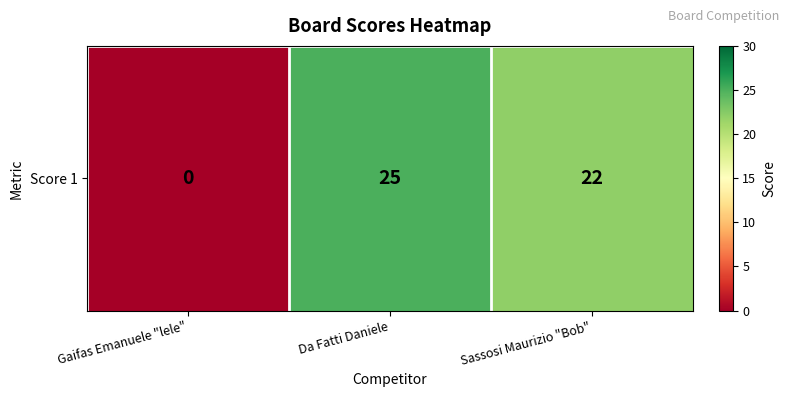

Which has a higher value, Sassosi Maurizio "Bob" or Da Fatti Daniele?

Da Fatti Daniele